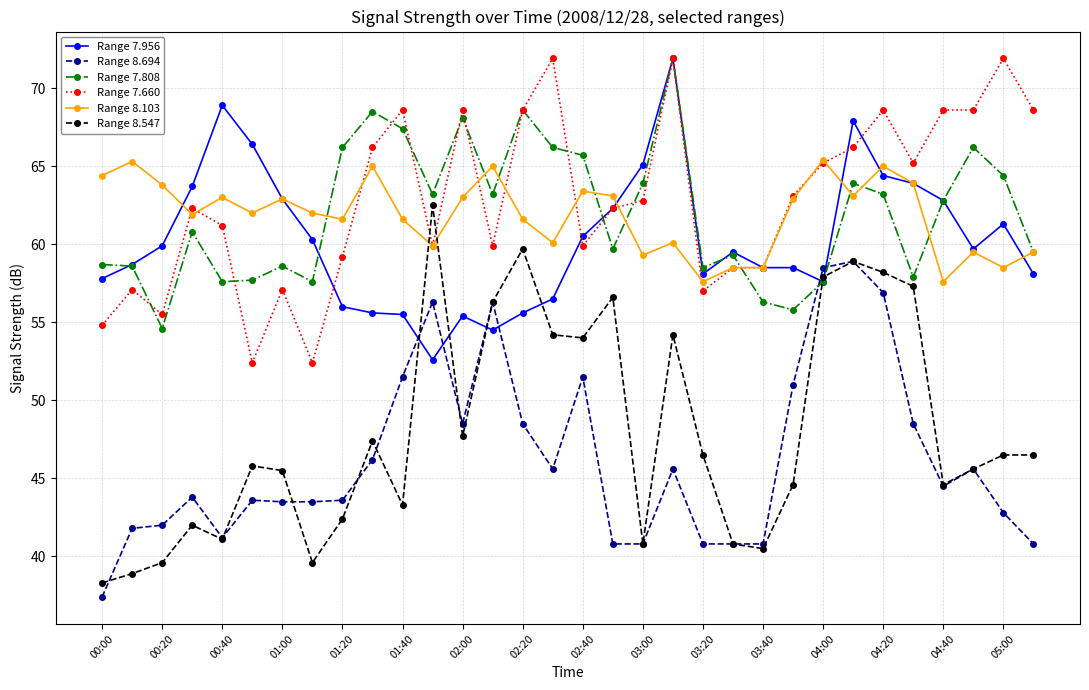

What is the smallest value displayed?

37.4